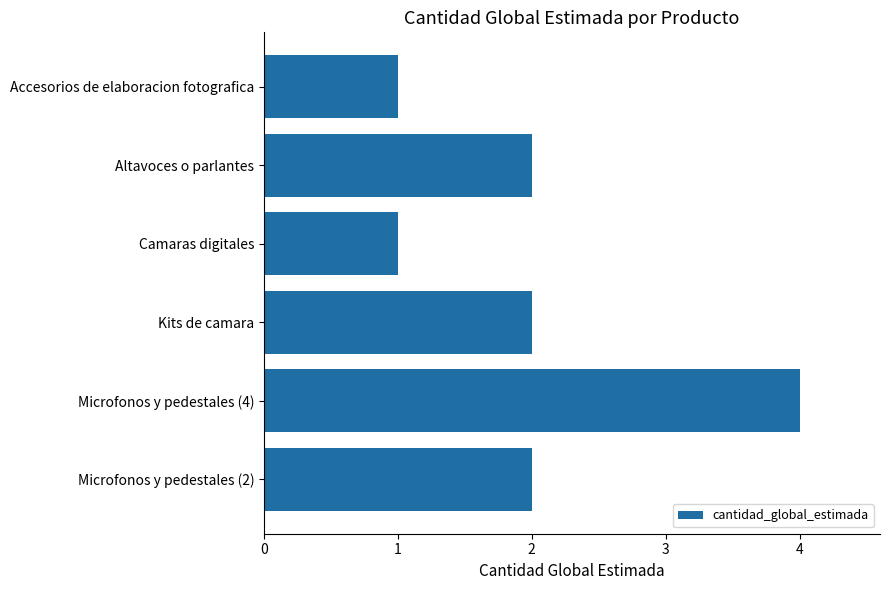

What is the difference between the maximum and minimum values?

3